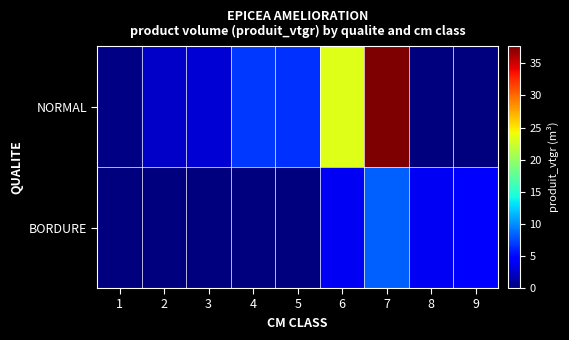

At which category does the chart reach its peak across all series?

7